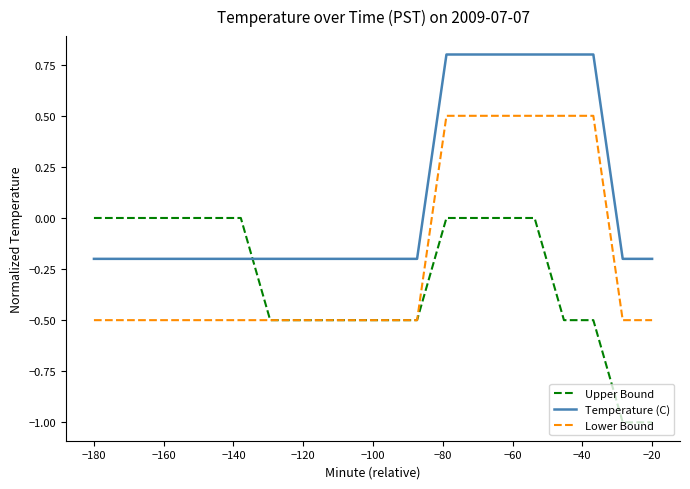

What is the minimum value shown in the chart?

-1.0